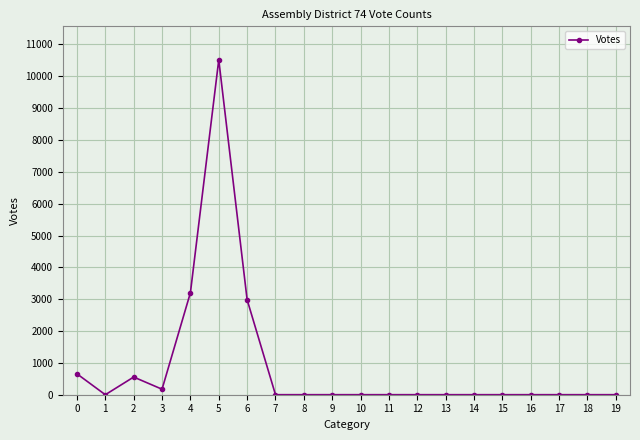

Is it true that the value at 0 is 656?

True